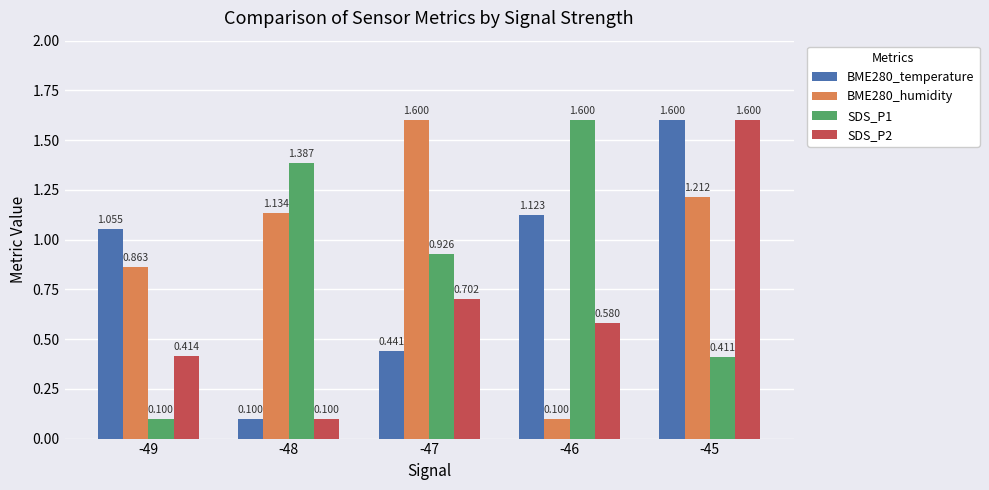

At which category is the sum across all series the highest?

-45